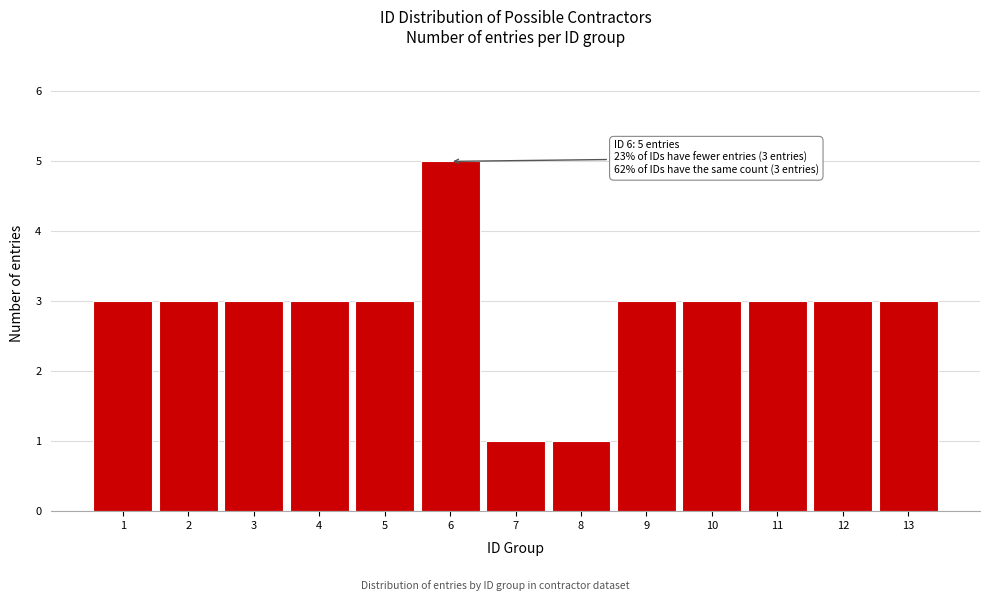

Reading right to left, list all the values displayed in this chart.

3	3	3	3	3	1	1	5	3	3	3	3	3